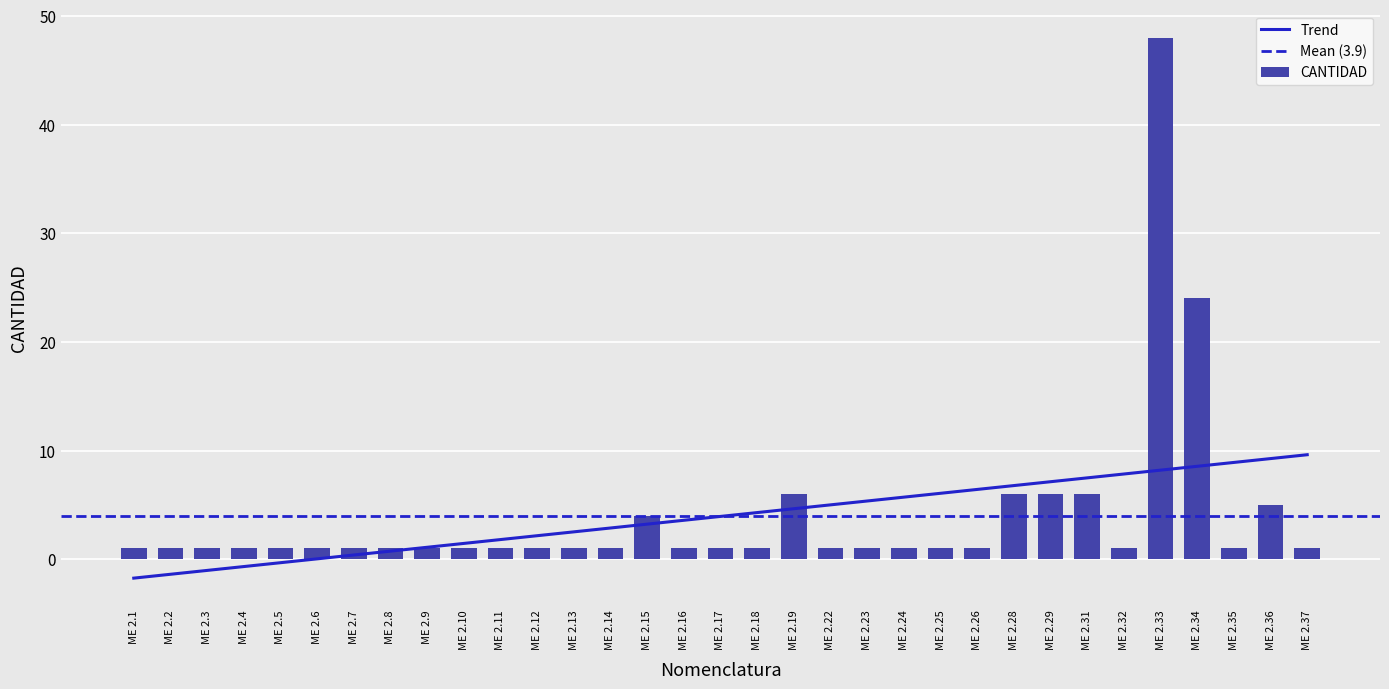

What is the greatest value displayed?

48